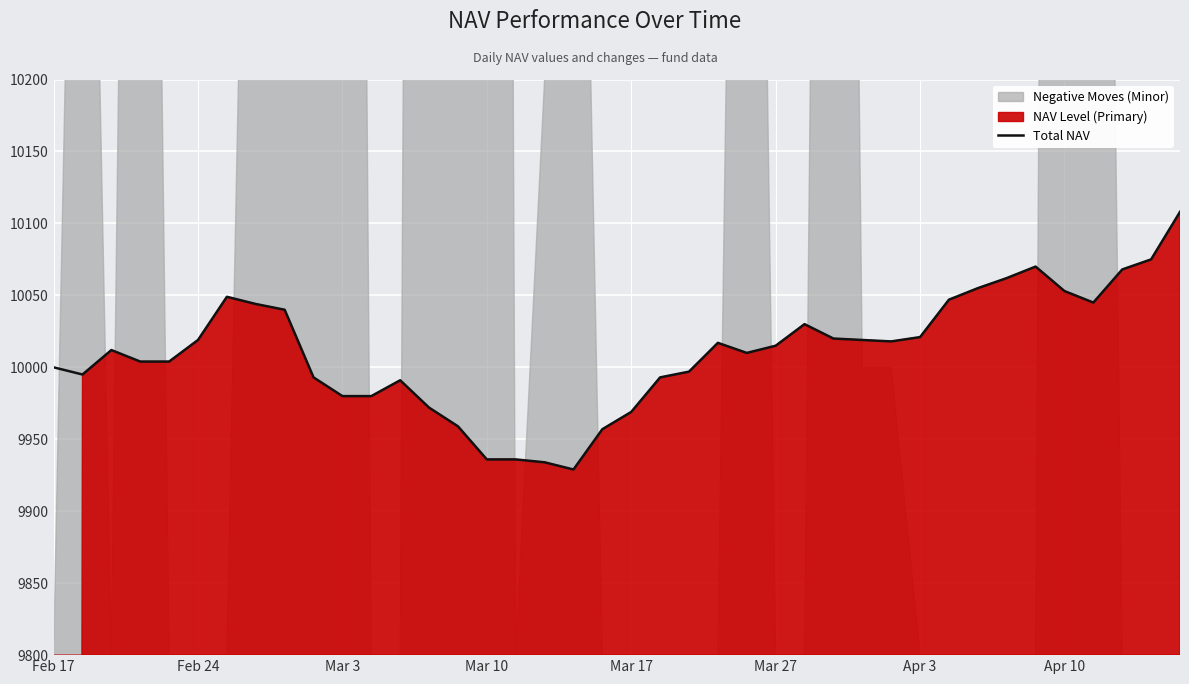

Count the number of values greater than 10015.

19